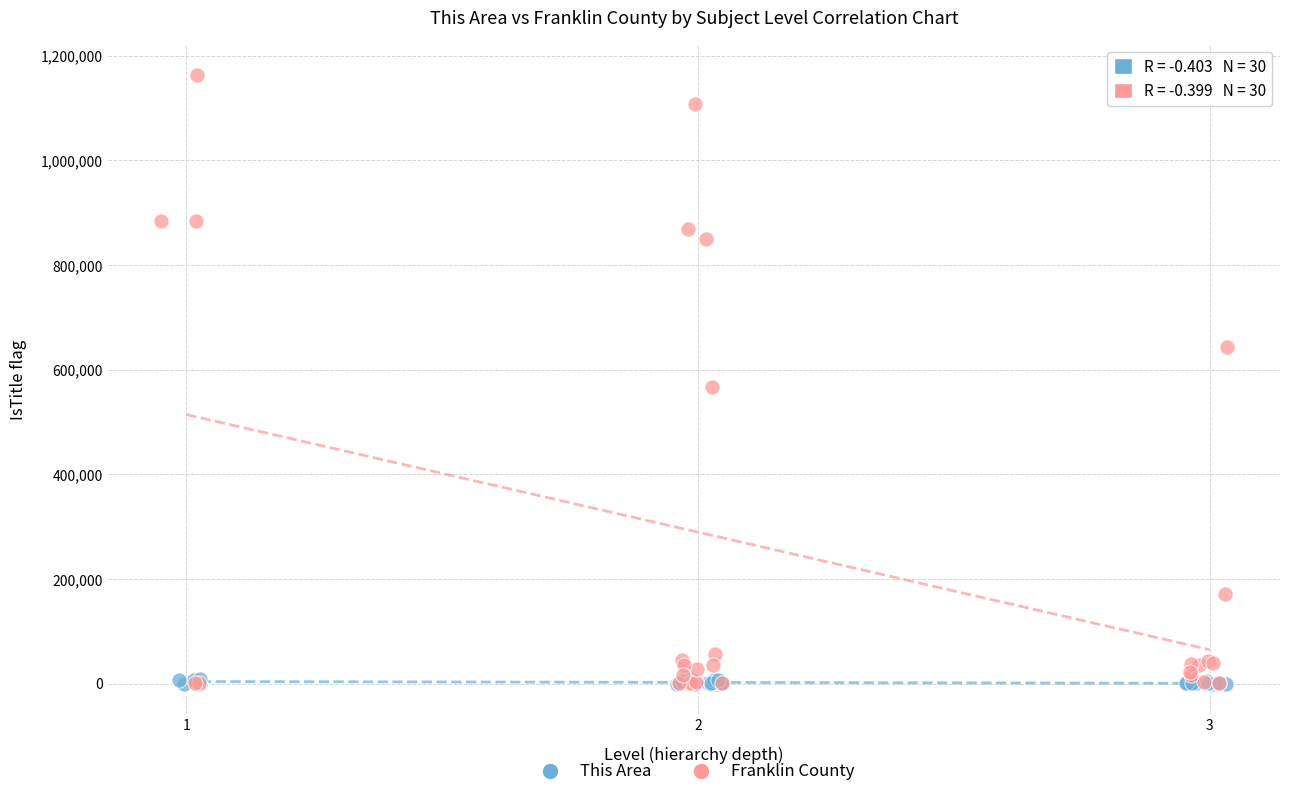

Which series has the largest Y range (max minus min)?

Franklin County